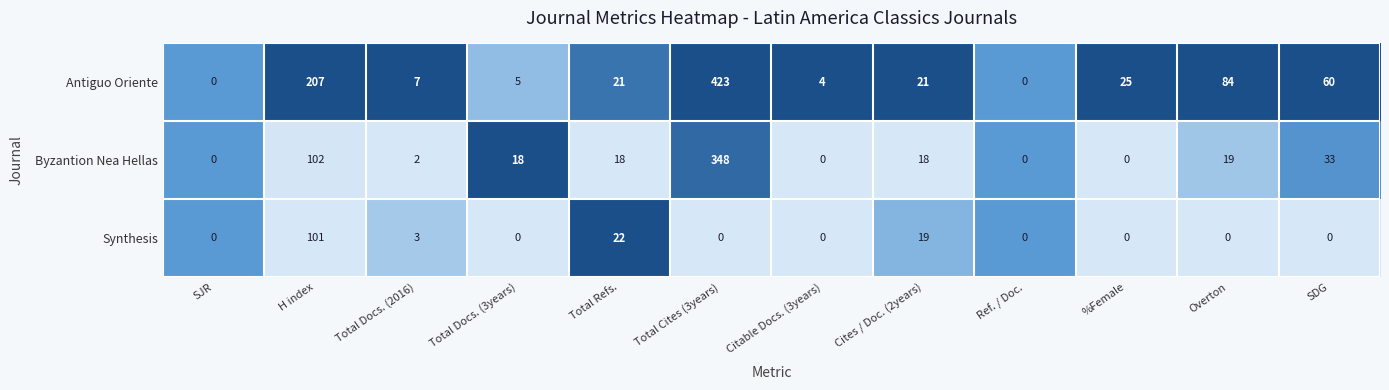

What is the average value of the Antiguo Oriente series?

71